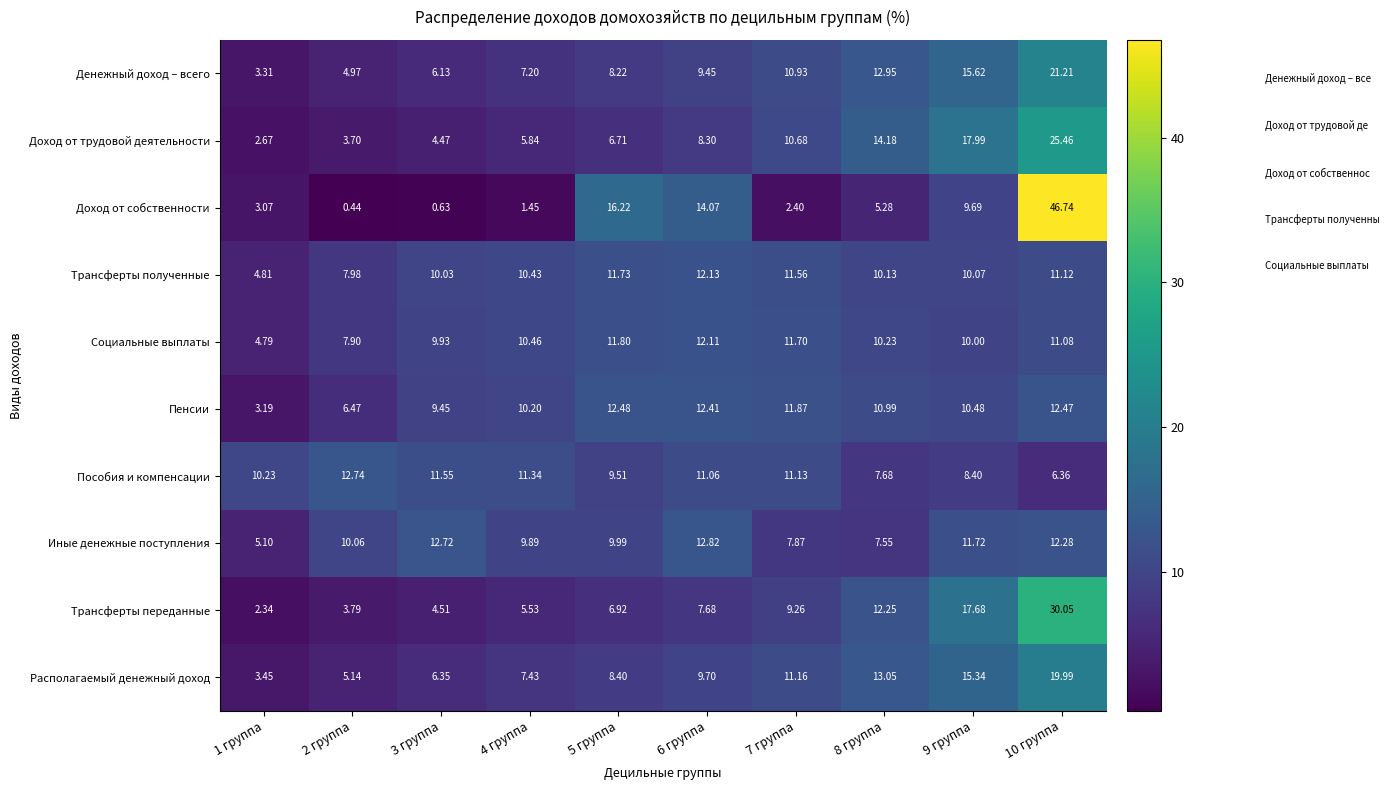

Which series changed the most between 2 группа and 5 группа?

Доход от собственности